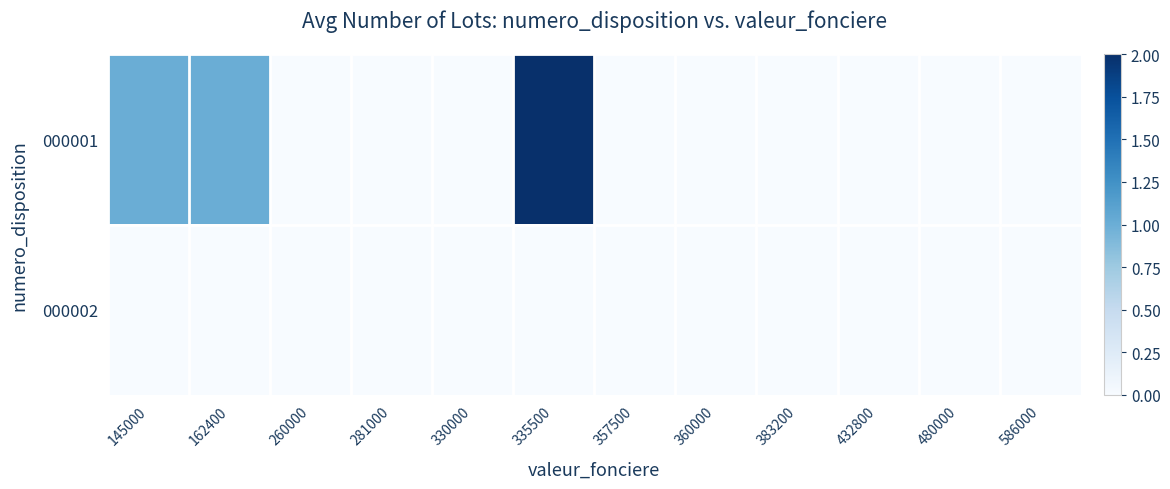

Reading left to right, extract all data points from this chart.

000001: 145000=1	162400=1	260000=0	281000=0	330000=0	335500=2	357500=0	360000=0	383200=0	432800=0	480000=0	586000=0
000002: 145000=0	162400=0	260000=0	281000=0	330000=0	335500=0	357500=0	360000=0	383200=0	432800=0	480000=0	586000=0